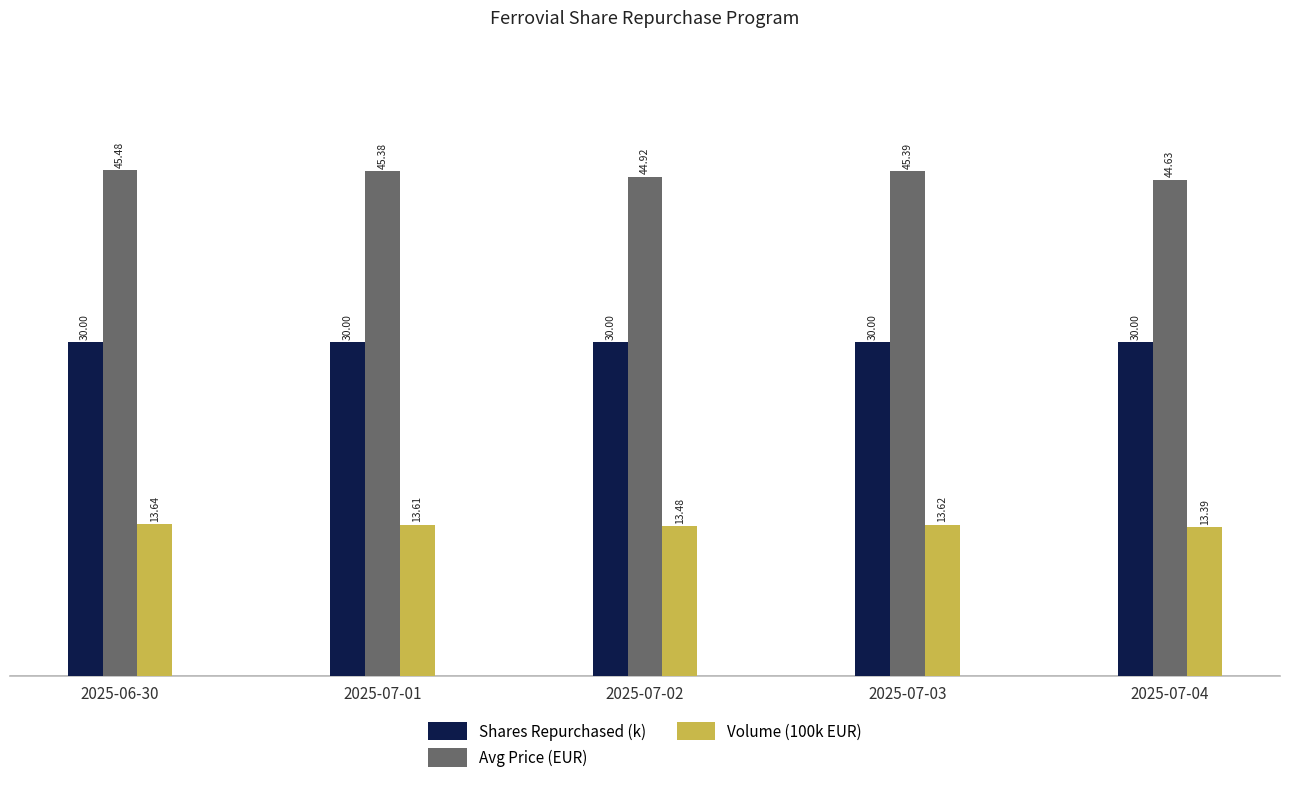

What is the sum of all Avg Price (EUR) values?

225.8